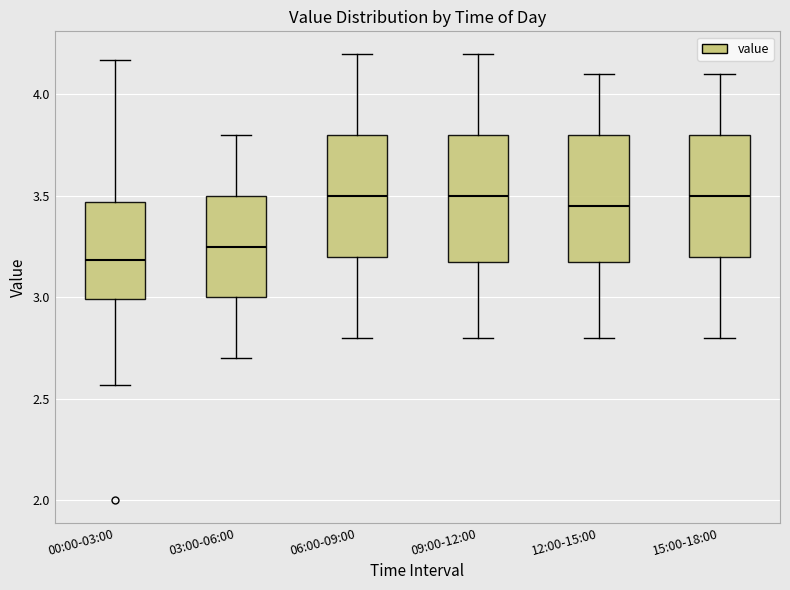

Reading left to right, read every box against the y-axis: the position of its median line, the range the box covers, and the ends of its whiskers. The values are not printed on the chart, so give them approximately, as read against the axis.

00:00-03:00: median 3.20, box 3.00 to 3.45, whiskers 2.55 to 4.15
03:00-06:00: median 3.25, box 3.00 to 3.50, whiskers 2.70 to 3.80
06:00-09:00: median 3.50, box 3.20 to 3.80, whiskers 2.80 to 4.20
09:00-12:00: median 3.50, box 3.20 to 3.80, whiskers 2.80 to 4.20
12:00-15:00: median 3.45, box 3.20 to 3.80, whiskers 2.80 to 4.10
15:00-18:00: median 3.50, box 3.20 to 3.80, whiskers 2.80 to 4.10